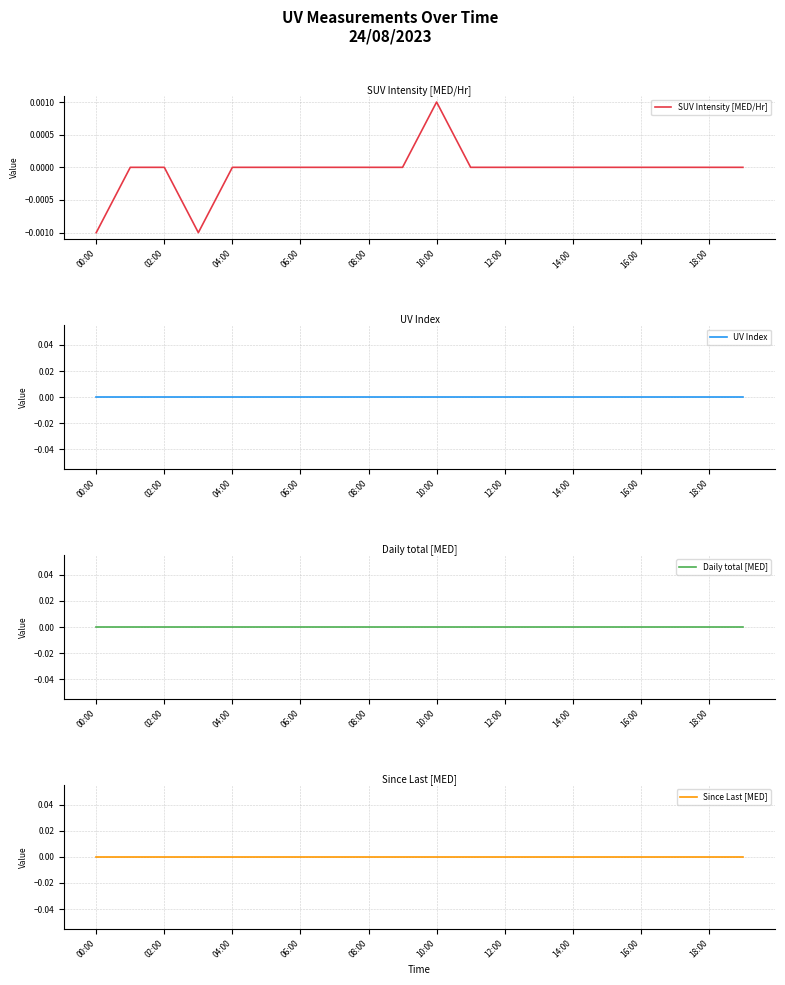

At which label is Since Last [MED] closest to 0?

00:00